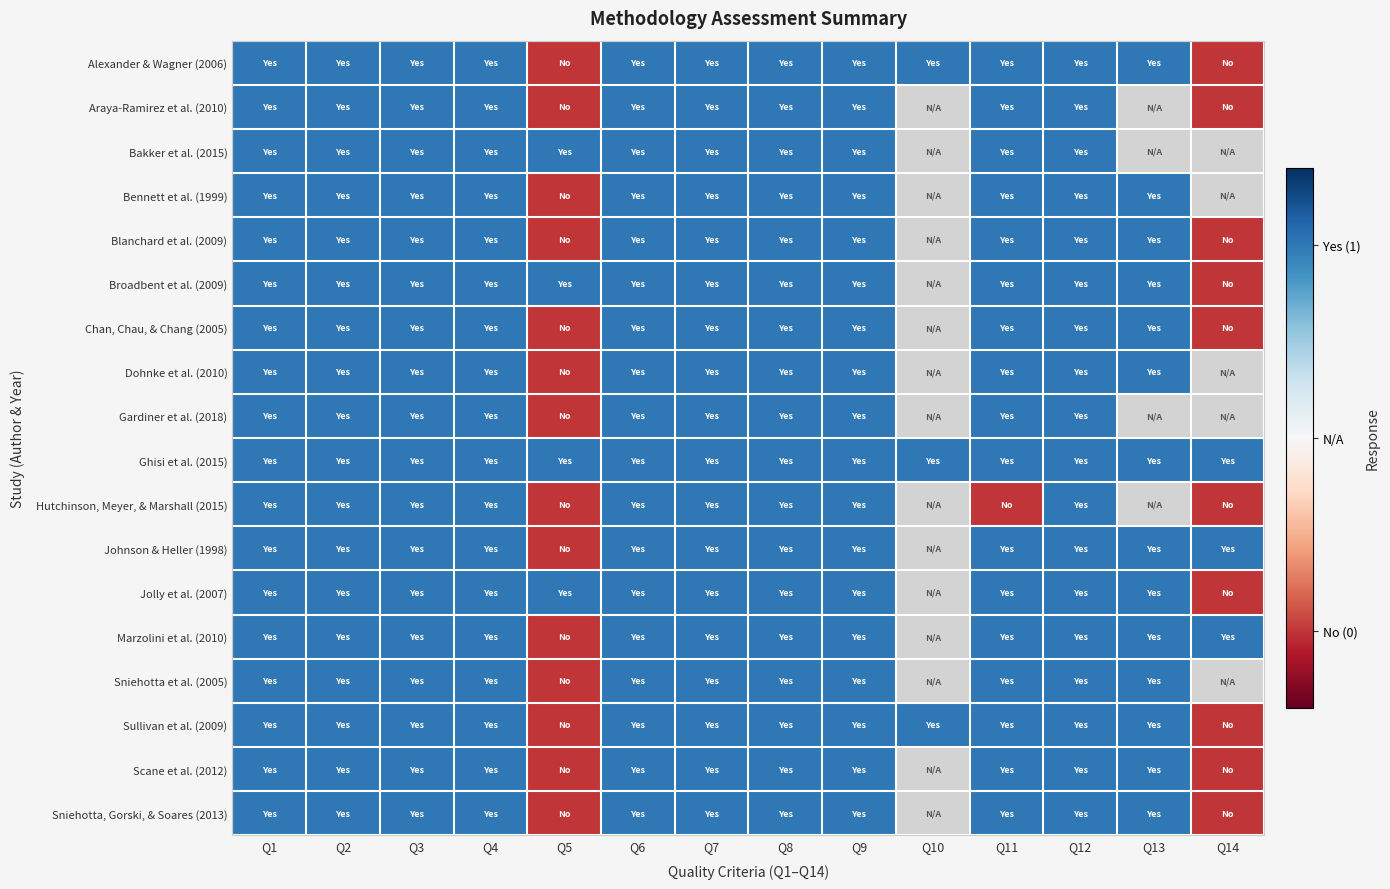

Reading right to left, extract all data points from this chart.

Alexander & Wagner (2006): Q14=0	Q13=1	Q12=1	Q11=1	Q10=1	Q9=1	Q8=1	Q7=1	Q6=1	Q5=0	Q4=1	Q3=1	Q2=1	Q1=1
Araya-Ramirez et al. (2010): Q14=0	Q13=-1	Q12=1	Q11=1	Q10=-1	Q9=1	Q8=1	Q7=1	Q6=1	Q5=0	Q4=1	Q3=1	Q2=1	Q1=1
Bakker et al. (2015): Q14=-1	Q13=-1	Q12=1	Q11=1	Q10=-1	Q9=1	Q8=1	Q7=1	Q6=1	Q5=1	Q4=1	Q3=1	Q2=1	Q1=1
Bennett et al. (1999): Q14=-1	Q13=1	Q12=1	Q11=1	Q10=-1	Q9=1	Q8=1	Q7=1	Q6=1	Q5=0	Q4=1	Q3=1	Q2=1	Q1=1
Blanchard et al. (2009): Q14=0	Q13=1	Q12=1	Q11=1	Q10=-1	Q9=1	Q8=1	Q7=1	Q6=1	Q5=0	Q4=1	Q3=1	Q2=1	Q1=1
Broadbent et al. (2009): Q14=0	Q13=1	Q12=1	Q11=1	Q10=-1	Q9=1	Q8=1	Q7=1	Q6=1	Q5=1	Q4=1	Q3=1	Q2=1	Q1=1
Chan, Chau, & Chang (2005): Q14=0	Q13=1	Q12=1	Q11=1	Q10=-1	Q9=1	Q8=1	Q7=1	Q6=1	Q5=0	Q4=1	Q3=1	Q2=1	Q1=1
Dohnke et al. (2010): Q14=-1	Q13=1	Q12=1	Q11=1	Q10=-1	Q9=1	Q8=1	Q7=1	Q6=1	Q5=0	Q4=1	Q3=1	Q2=1	Q1=1
Gardiner et al. (2018): Q14=-1	Q13=-1	Q12=1	Q11=1	Q10=-1	Q9=1	Q8=1	Q7=1	Q6=1	Q5=0	Q4=1	Q3=1	Q2=1	Q1=1
Ghisi et al. (2015): Q14=1	Q13=1	Q12=1	Q11=1	Q10=1	Q9=1	Q8=1	Q7=1	Q6=1	Q5=1	Q4=1	Q3=1	Q2=1	Q1=1
Hutchinson, Meyer, & Marshall (2015): Q14=0	Q13=-1	Q12=1	Q11=0	Q10=-1	Q9=1	Q8=1	Q7=1	Q6=1	Q5=0	Q4=1	Q3=1	Q2=1	Q1=1
Johnson & Heller (1998): Q14=1	Q13=1	Q12=1	Q11=1	Q10=-1	Q9=1	Q8=1	Q7=1	Q6=1	Q5=0	Q4=1	Q3=1	Q2=1	Q1=1
Jolly et al. (2007): Q14=0	Q13=1	Q12=1	Q11=1	Q10=-1	Q9=1	Q8=1	Q7=1	Q6=1	Q5=1	Q4=1	Q3=1	Q2=1	Q1=1
Marzolini et al. (2010): Q14=1	Q13=1	Q12=1	Q11=1	Q10=-1	Q9=1	Q8=1	Q7=1	Q6=1	Q5=0	Q4=1	Q3=1	Q2=1	Q1=1
Sniehotta et al. (2005): Q14=-1	Q13=1	Q12=1	Q11=1	Q10=-1	Q9=1	Q8=1	Q7=1	Q6=1	Q5=0	Q4=1	Q3=1	Q2=1	Q1=1
Sullivan et al. (2009): Q14=0	Q13=1	Q12=1	Q11=1	Q10=1	Q9=1	Q8=1	Q7=1	Q6=1	Q5=0	Q4=1	Q3=1	Q2=1	Q1=1
Scane et al. (2012): Q14=0	Q13=1	Q12=1	Q11=1	Q10=-1	Q9=1	Q8=1	Q7=1	Q6=1	Q5=0	Q4=1	Q3=1	Q2=1	Q1=1
Sniehotta, Gorski, & Soares (2013): Q14=0	Q13=1	Q12=1	Q11=1	Q10=-1	Q9=1	Q8=1	Q7=1	Q6=1	Q5=0	Q4=1	Q3=1	Q2=1	Q1=1